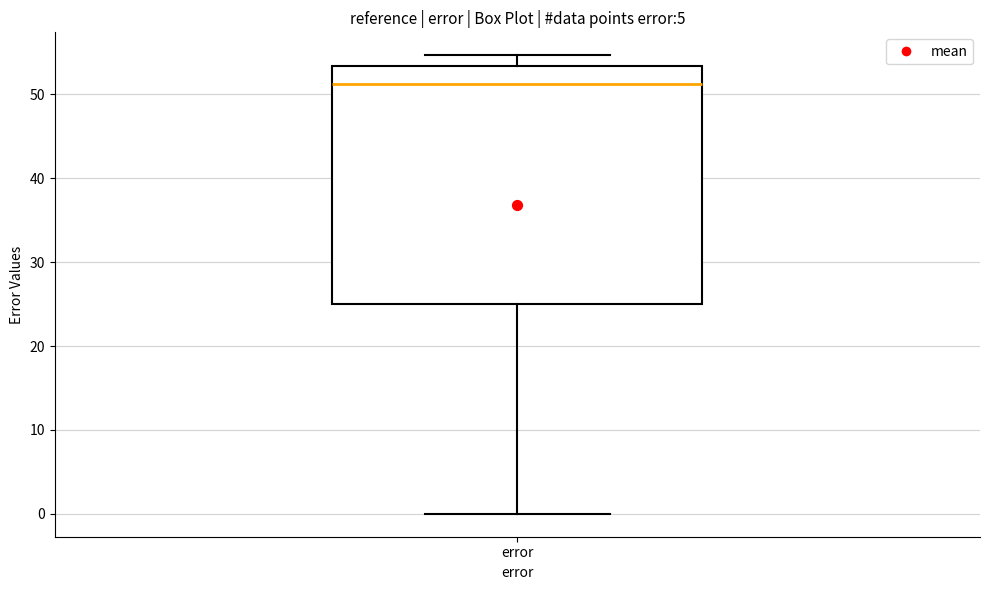

Read this box plot against the y-axis: the position of the median line, the range covered by the box, and the ends of both whiskers. The values are not printed on the chart, so give them approximately, as read against the axis.

median 51, box 25 to 53, whiskers 0 to 55